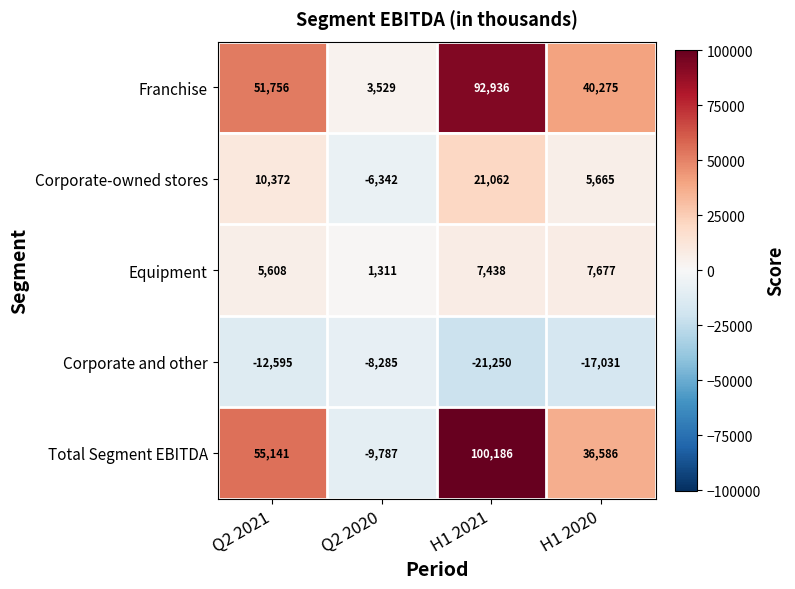

At Q2 2020, list the series in order from smallest to largest.

Total Segment EBITDA, Corporate and other, Corporate-owned stores, Equipment, Franchise